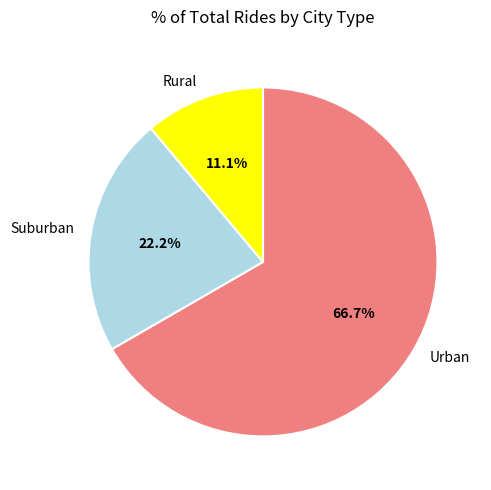

What is the smallest slice in the pie chart?

Rural